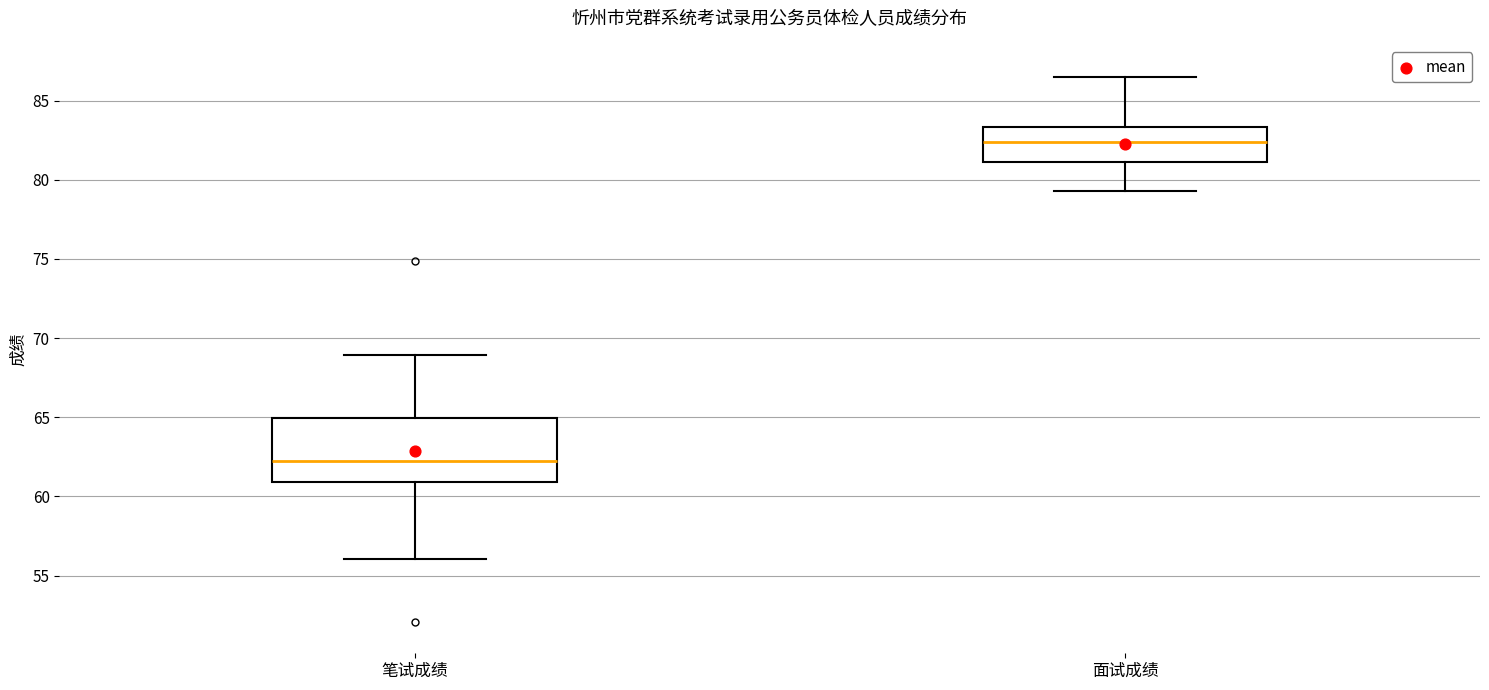

Reading left to right, read every box against the y-axis: the position of its median line, the range the box covers, and the ends of its whiskers. The values are not printed on the chart, so give them approximately, as read against the axis.

笔试成绩: median 62.5, box 61.0 to 65.0, whiskers 56.0 to 69.0
面试成绩: median 82.5, box 81.0 to 83.5, whiskers 79.5 to 86.5